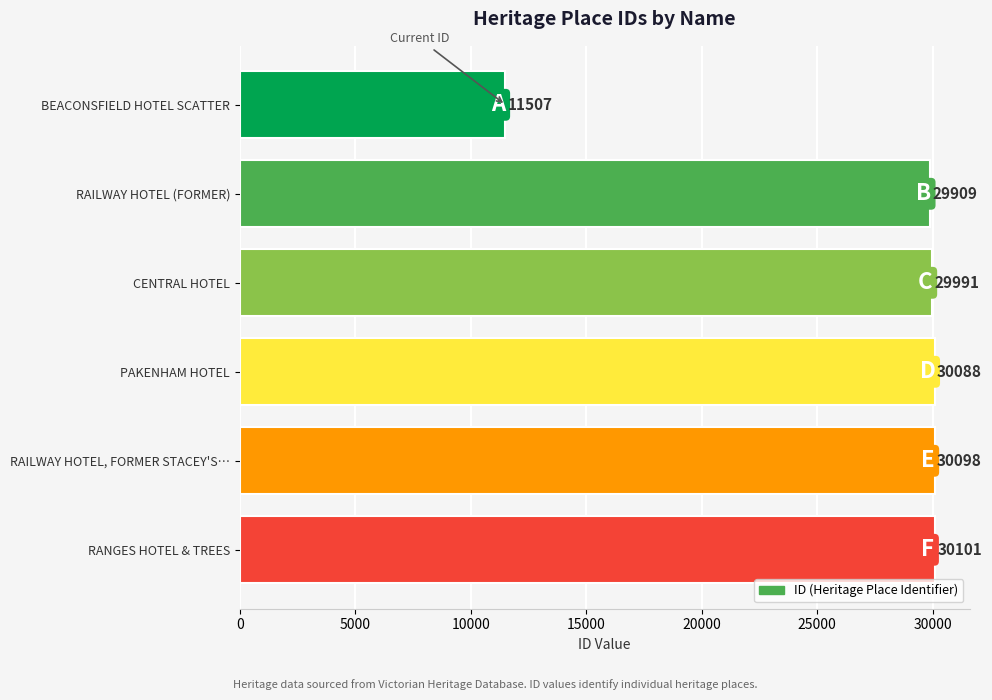

How many bars are there in total?

6